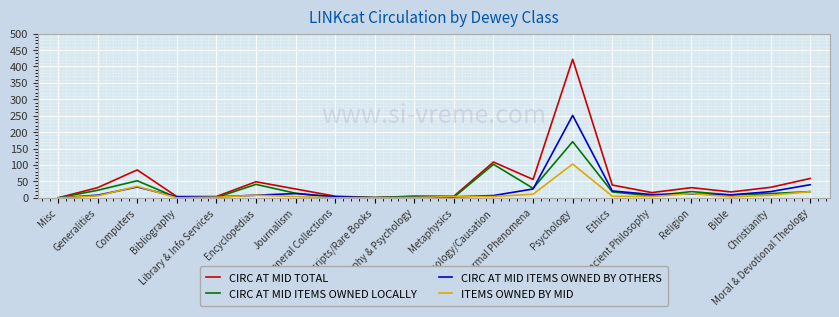

Which series has the largest total across all categories?

CIRC AT MID TOTAL